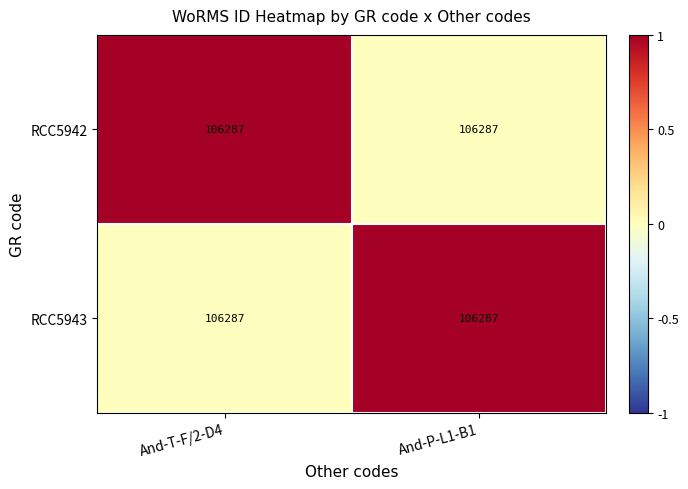

Is it true that RCC5942 equals 0 at And-P-L1-B1?

True